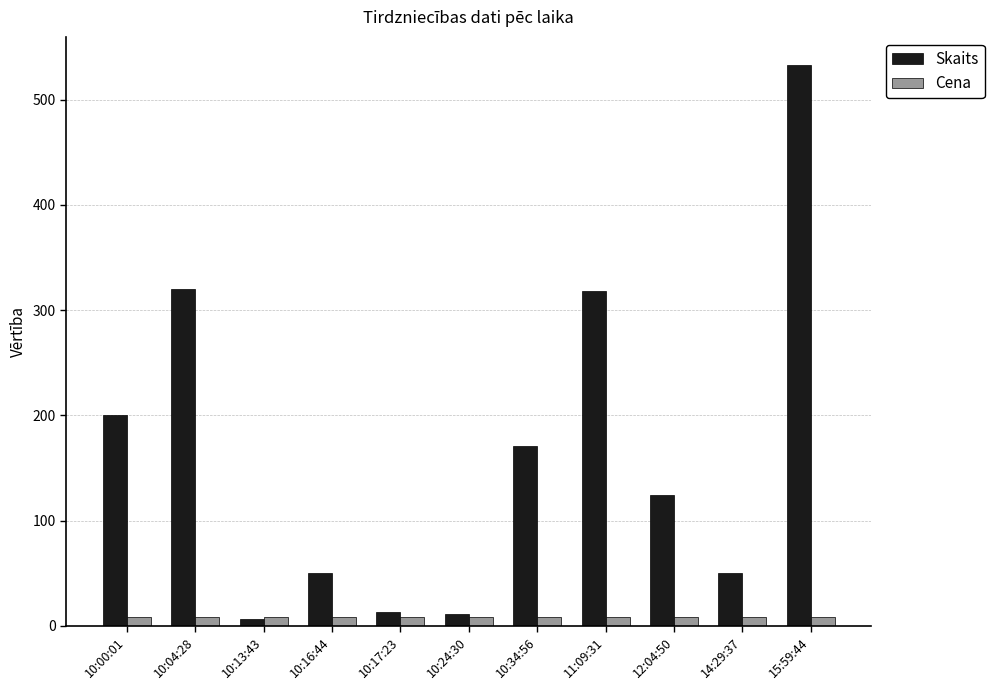

What is the difference between the Skaits values at 10:00:01 and 15:59:44?

333.0